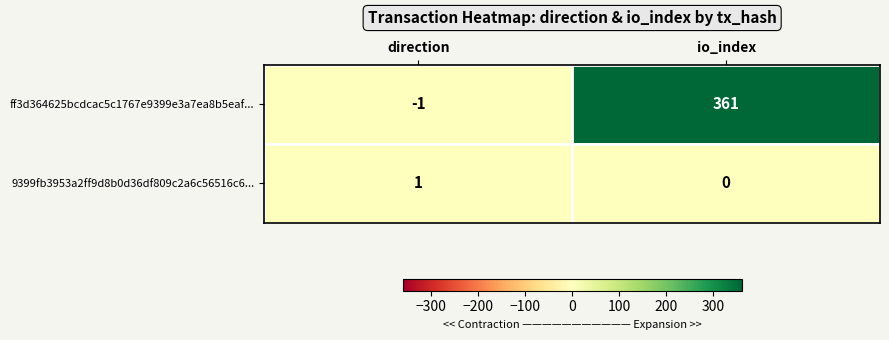

How many values in ff3d364625bcdcac5c1767e9399e3a7ea8b5eaf... are above zero?

1